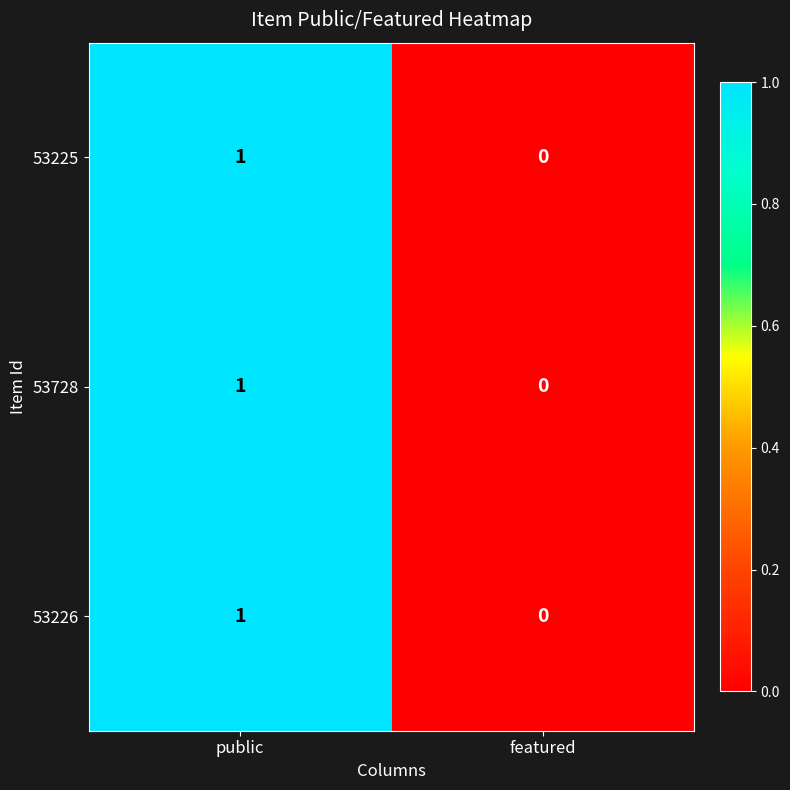

Rank the categories by 53225 value from highest to lowest.

public, featured